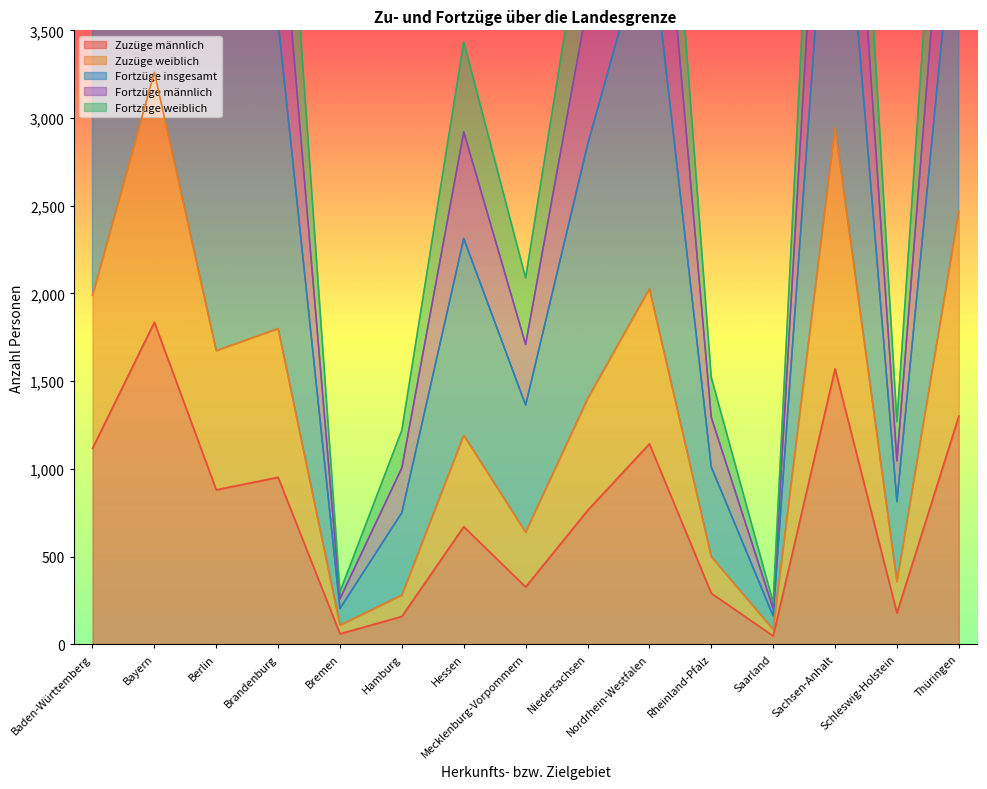

What is the sum of all Fortzüge weiblich values?

40860